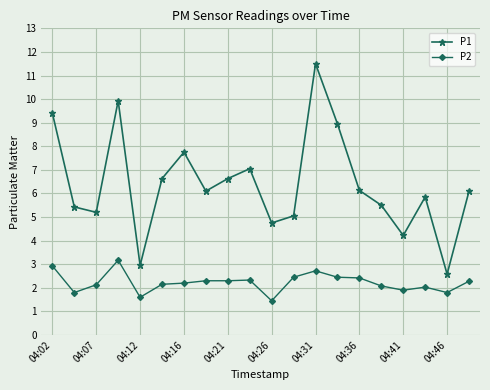

Which series has the largest total across all categories?

P1